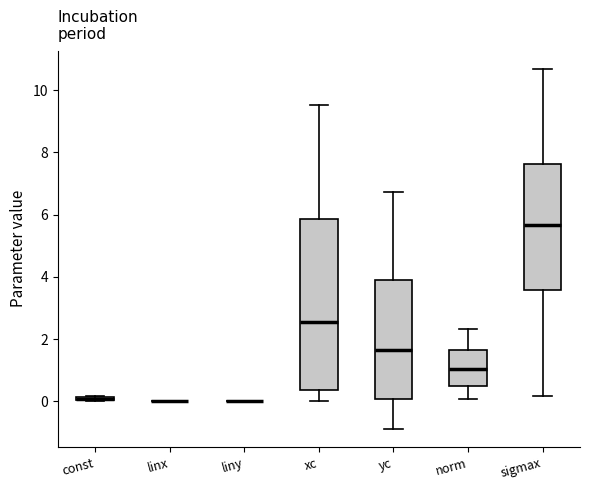

Comparing the boxes themselves (not the whiskers), which one is the tallest?

xc